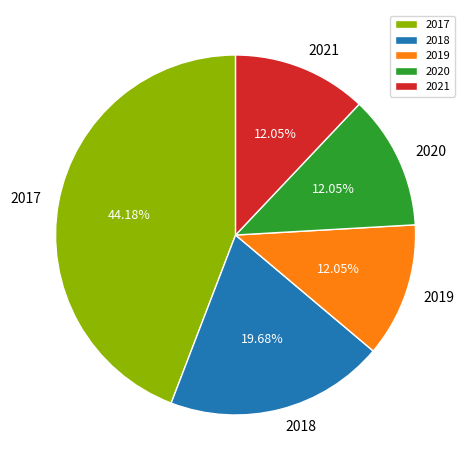

Approximately how many times larger is the value at 2017 compared to 2018?

2.2